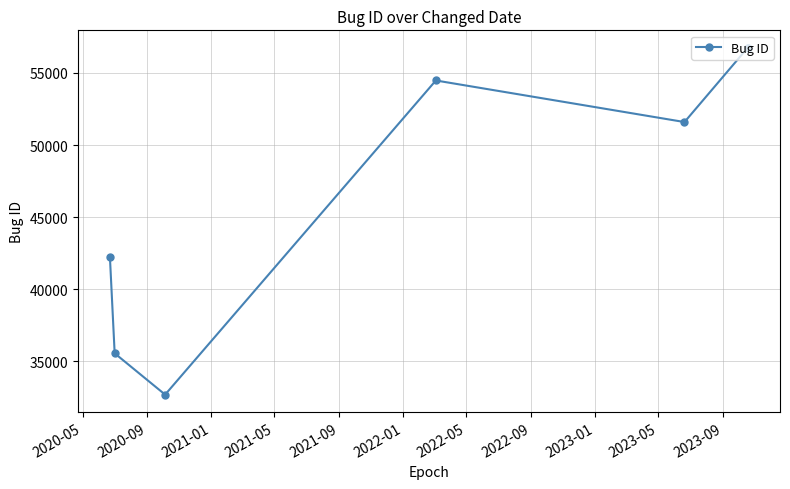

Does the chart have visible grid lines?

Yes